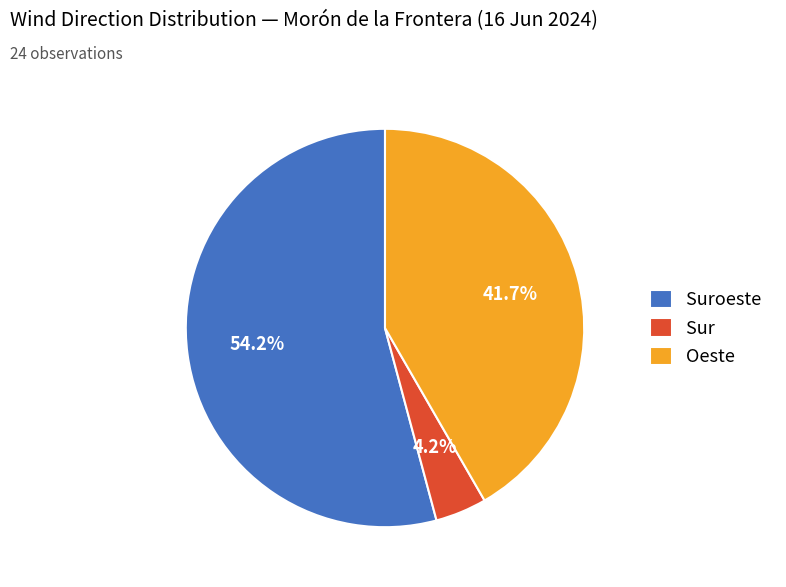

Count the number of slices in the pie.

3